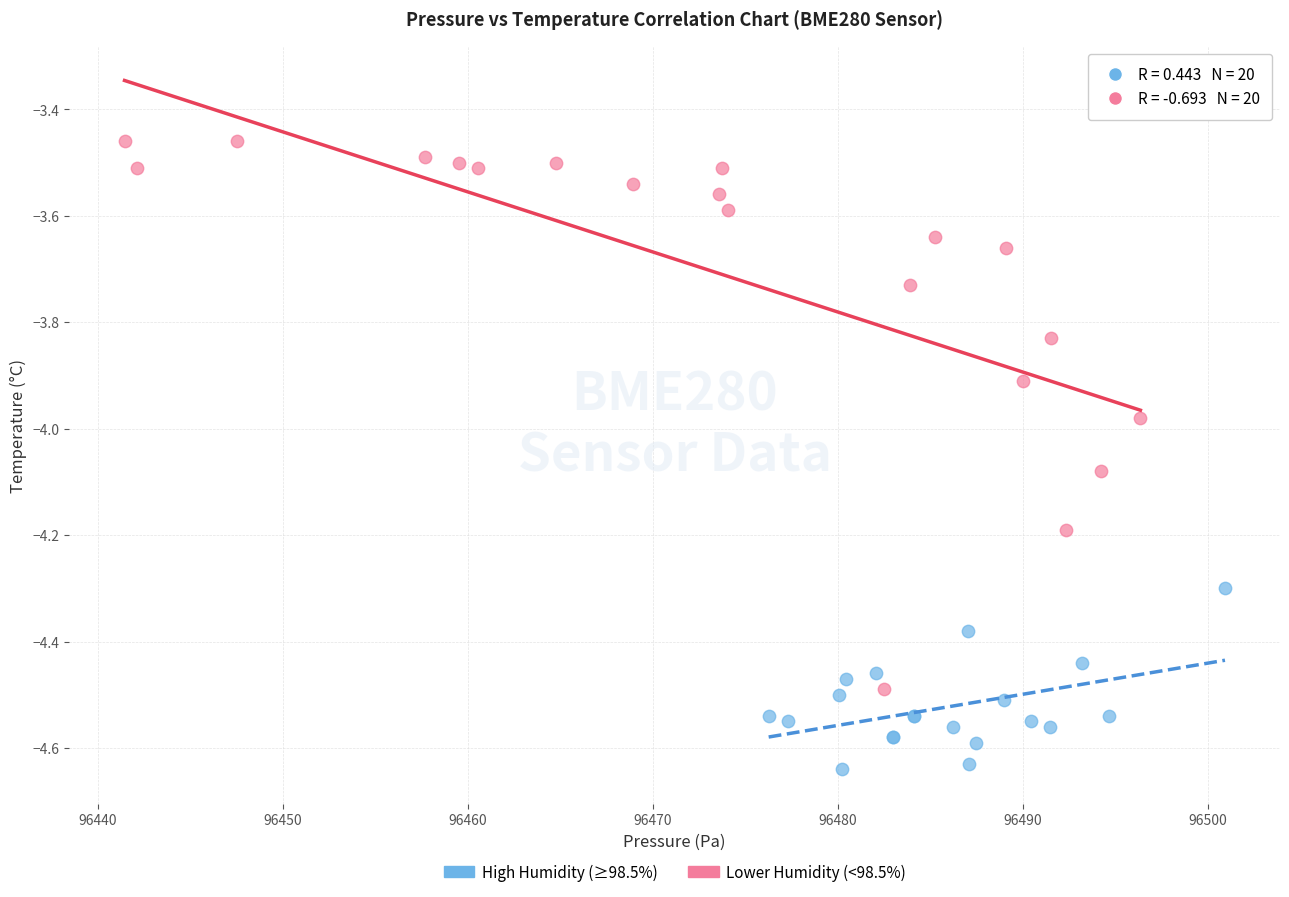

Which series reaches the maximum Y coordinate?

Lower Humidity (<98.5%)